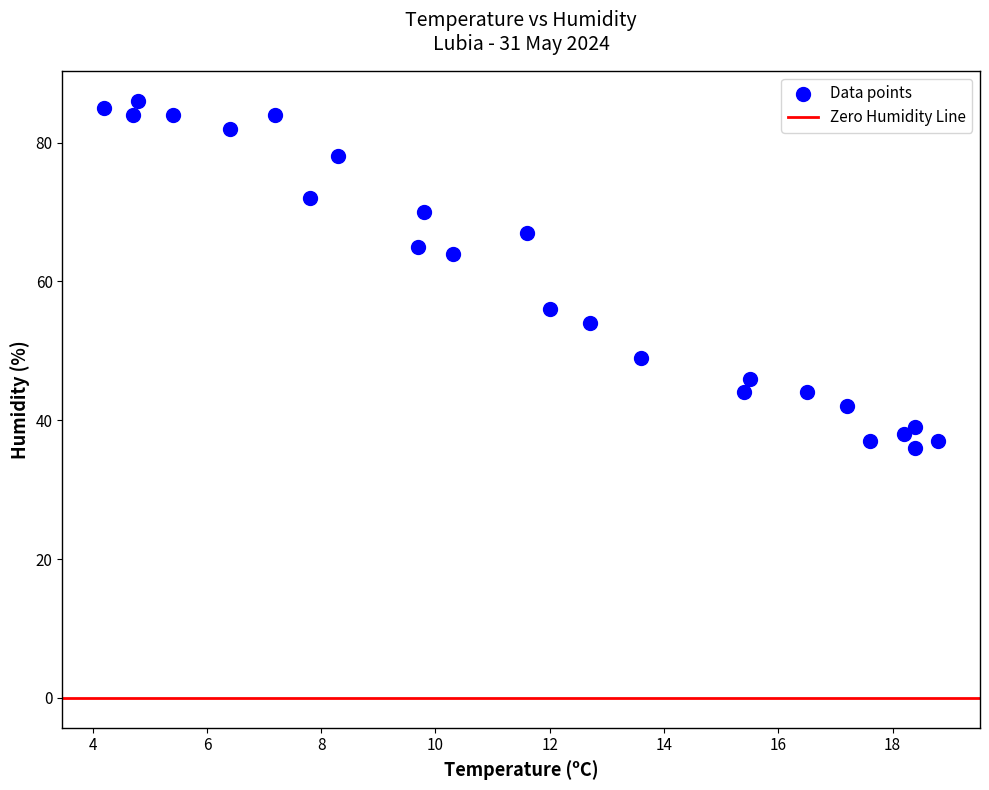

What is the range of Y values (max minus min)?

50